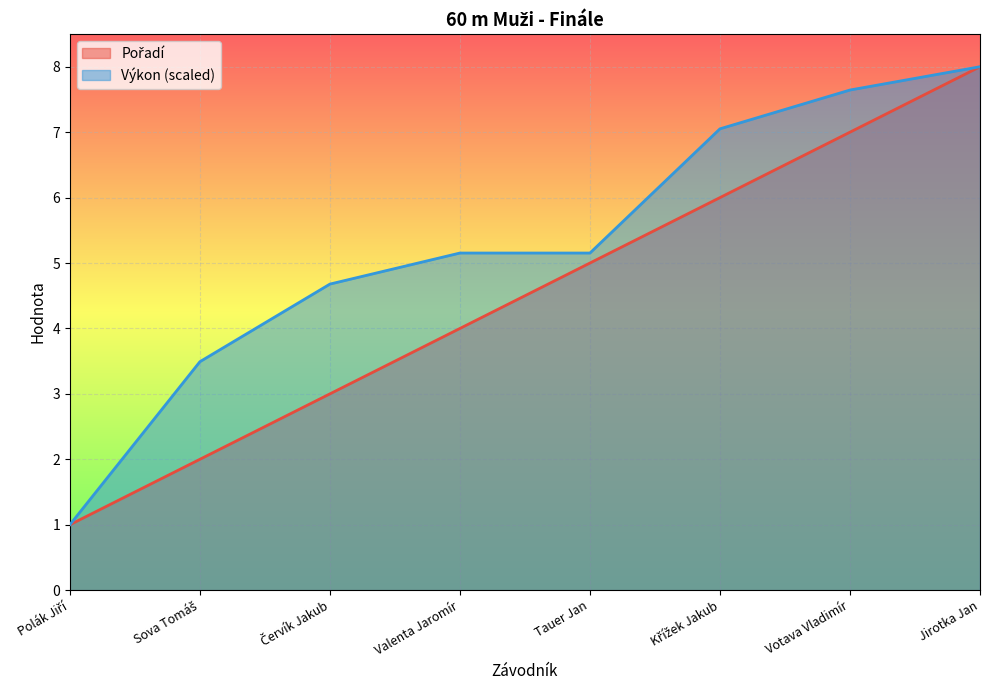

Reading left to right, extract all data points from this chart.

Pořadí: Polák Jiří=1.0	Sova Tomáš=2.0	Červík Jakub=3.0	Valenta Jaromír=4.0	Tauer Jan=5.0	Křížek Jakub=6.0	Votava Vladimír=7.0	Jirotka Jan=8.0
Výkon: Polák Jiří=1.0	Sova Tomáš=3.5	Červík Jakub=4.7	Valenta Jaromír=5.2	Tauer Jan=5.2	Křížek Jakub=7.1	Votava Vladimír=7.6	Jirotka Jan=8.0